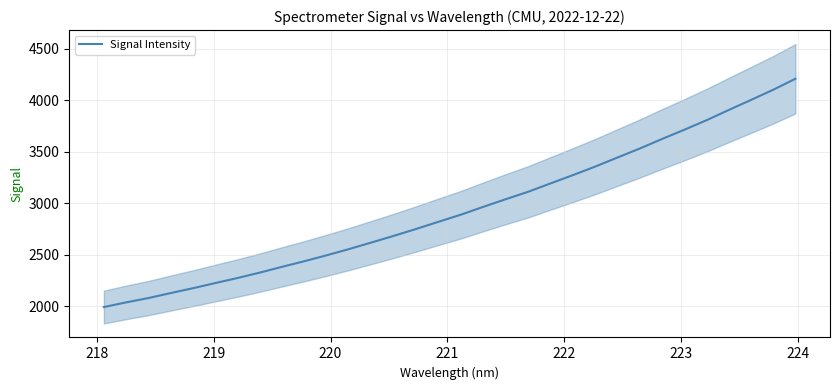

What is the maximum value for Signal Intensity?

4208.9